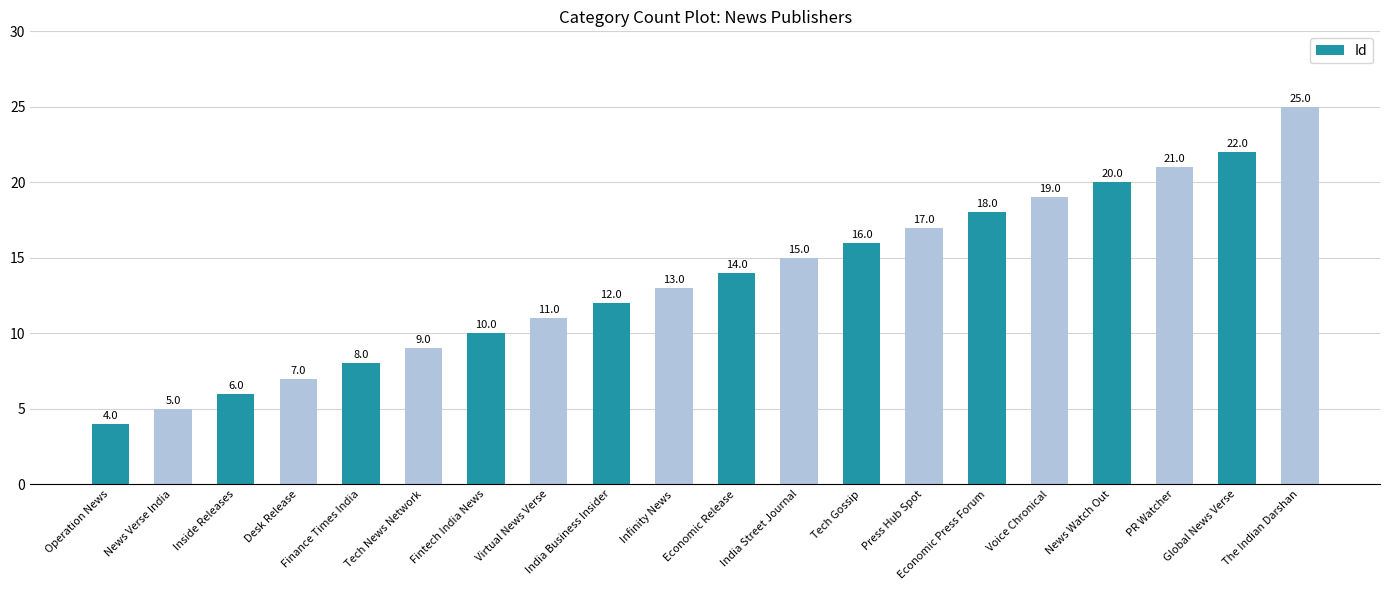

What position from the left is Economic Press Forum?

15